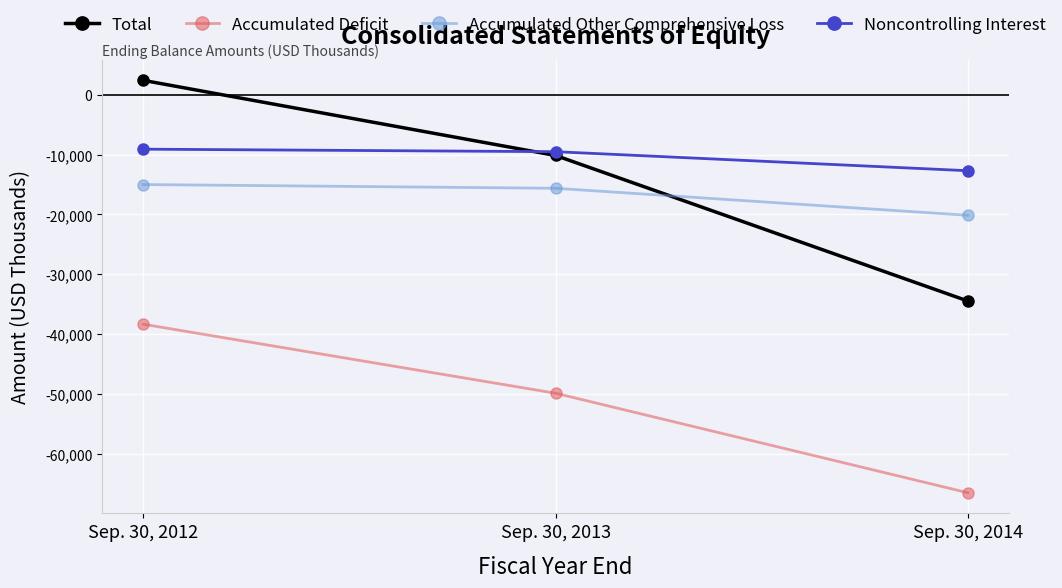

Which series has the largest range (max minus min)?

Total